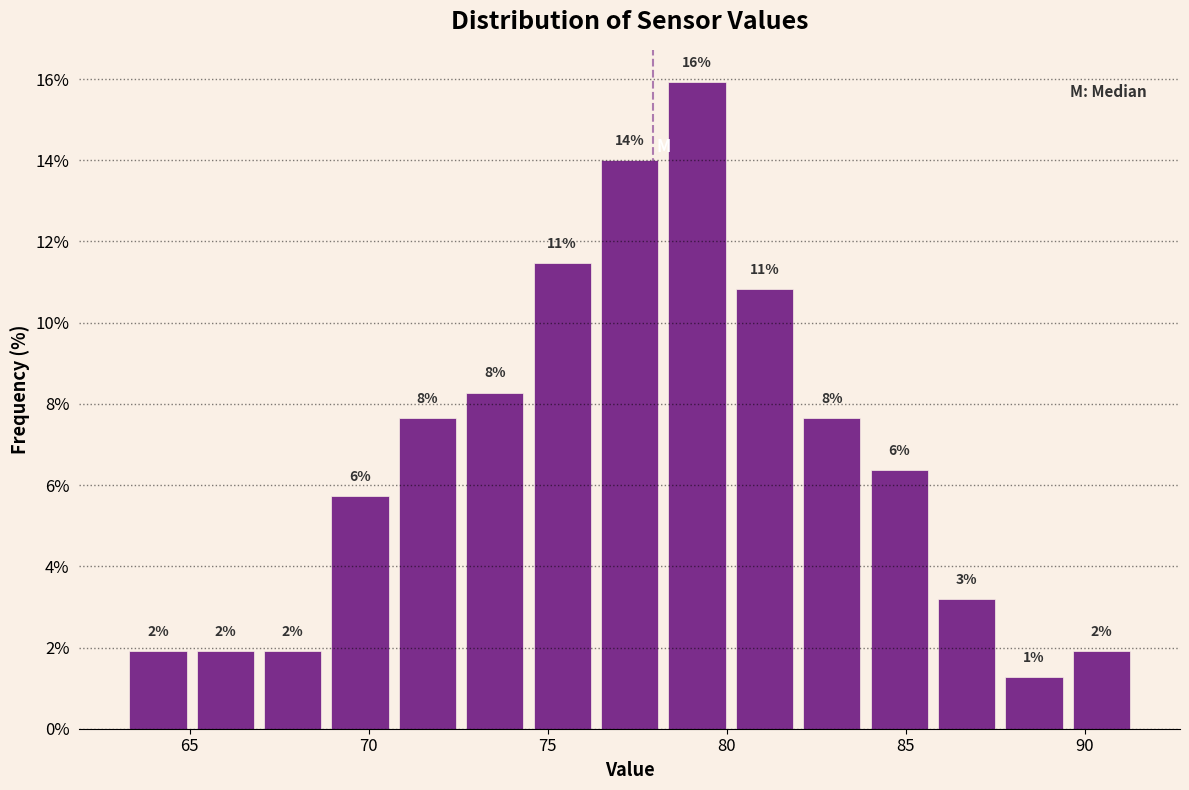

Read against the x-axis, roughly where is the centre of the tallest bar?

79.0